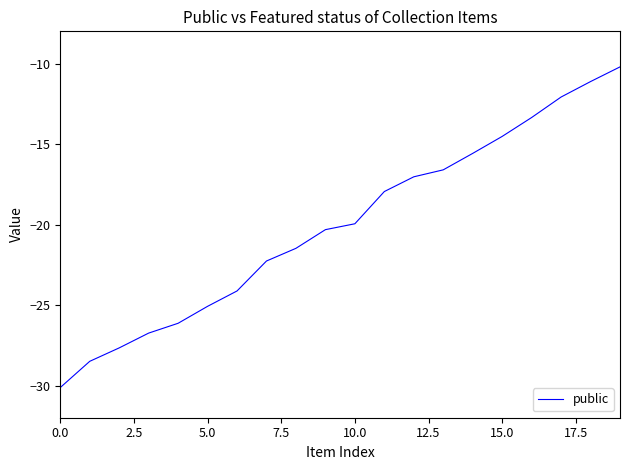

What is the difference between the maximum and minimum values?

19.9